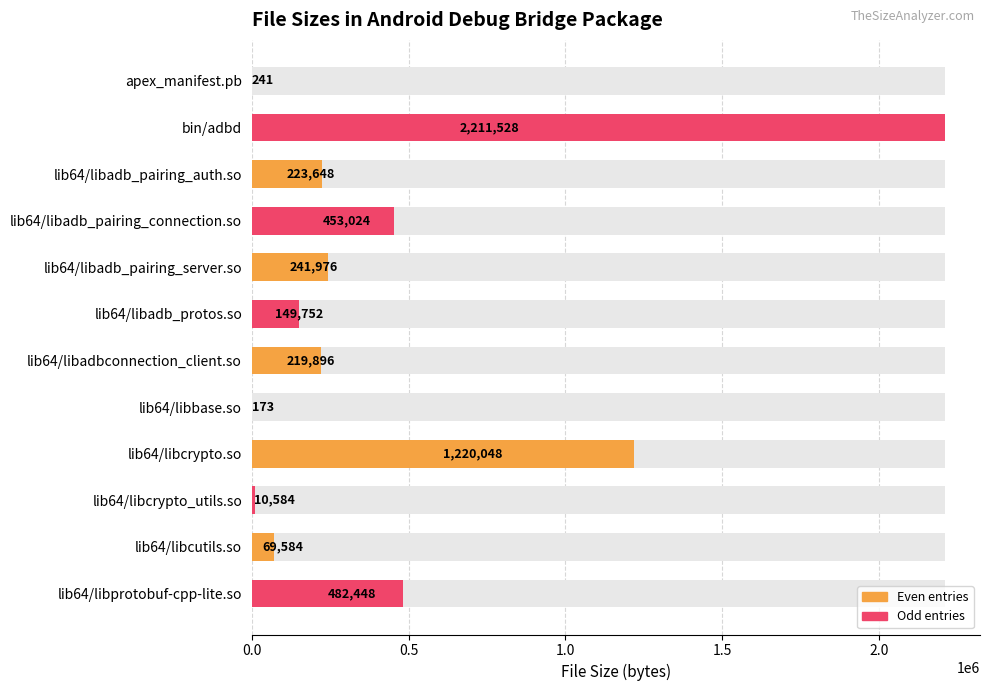

What is the change in value from lib64/libadb_pairing_server.so to lib64/libprotobuf-cpp-lite.so?

+240472